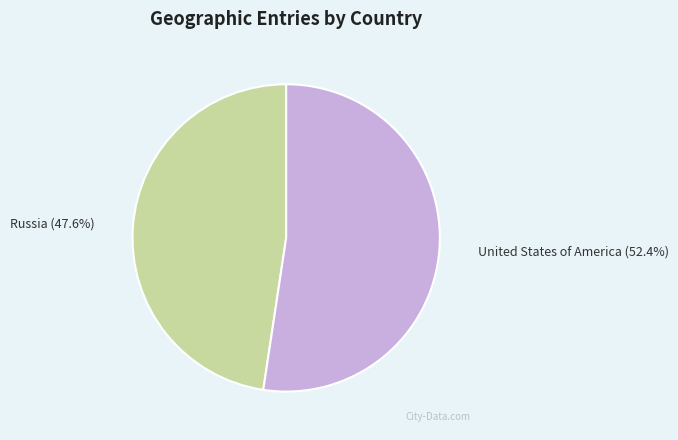

To the nearest percent, what is the difference between the United States of America and Russia slice percentages?

5%